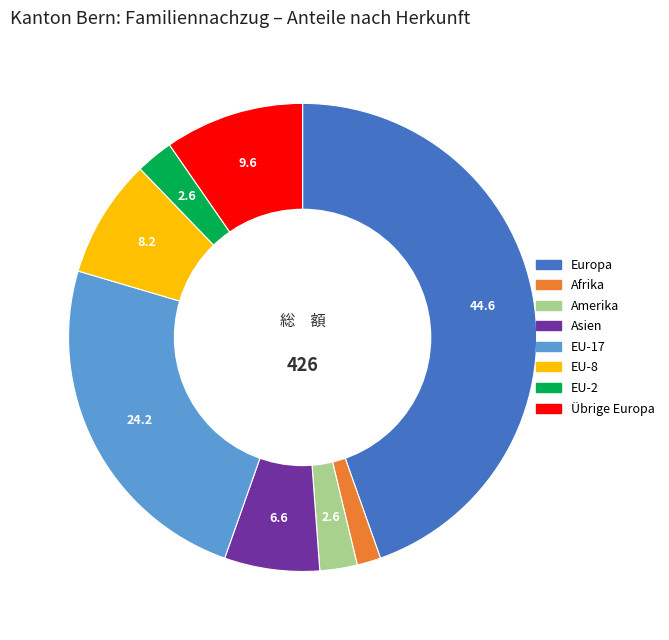

Does any single category account for the majority?

No